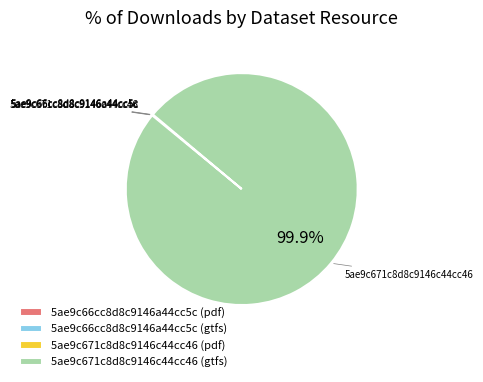

Which slice is the largest?

5ae9c671c8d8c9146c44cc46 (gtfs)